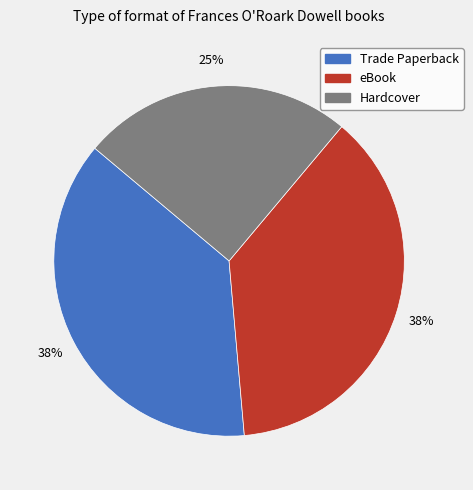

To the nearest percent, what is the combined percentage of eBook and Trade Paperback?

75%